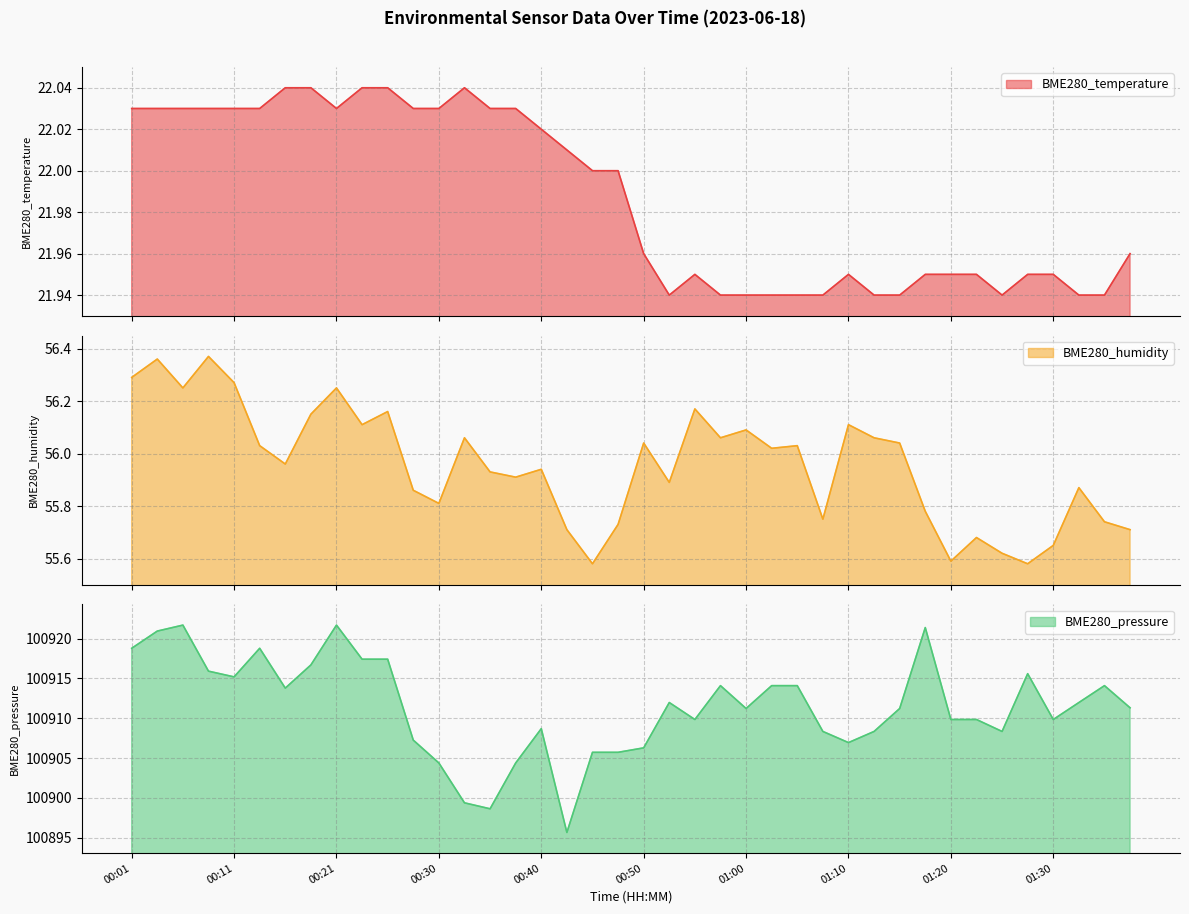

What is the minimum value for BME280_humidity?

55.6